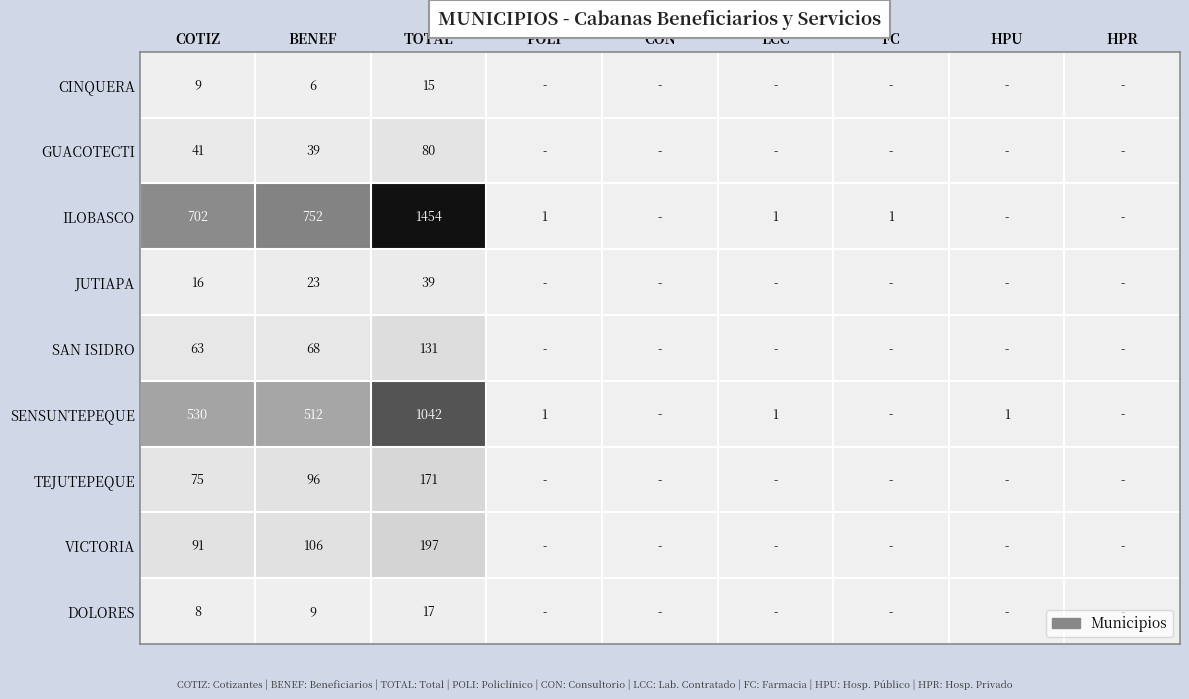

What is the spread (max minus min) of values at COTIZ?

694